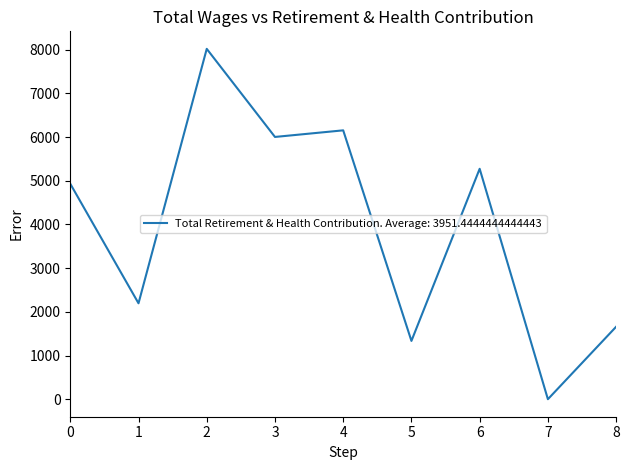

The value at 2 is 8018. True or false?

True